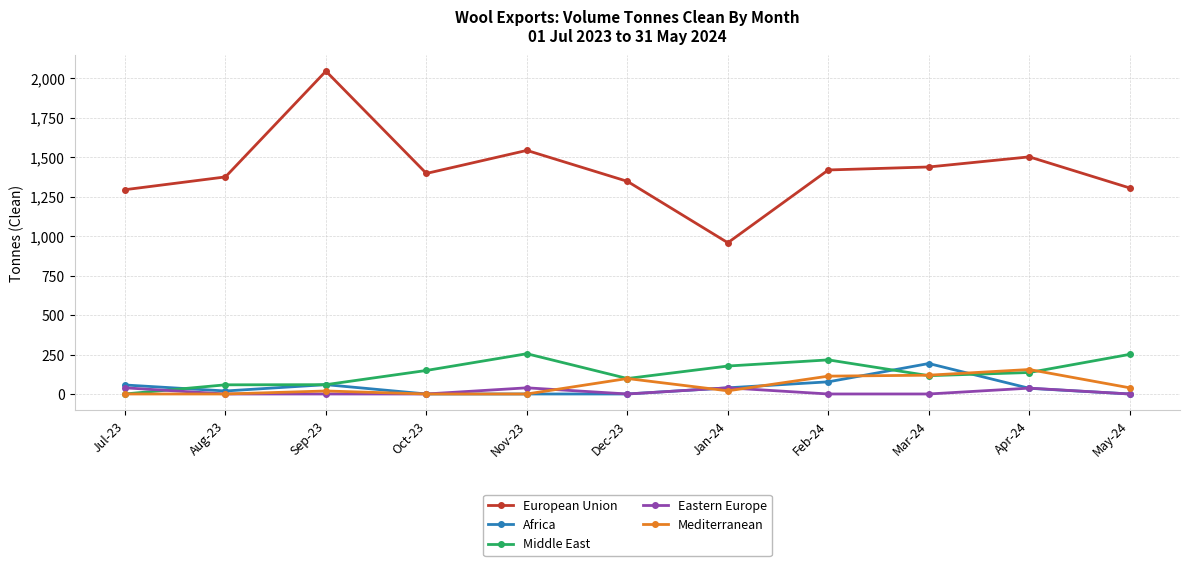

True or false: Africa and Mediterranean cross at least once.

True